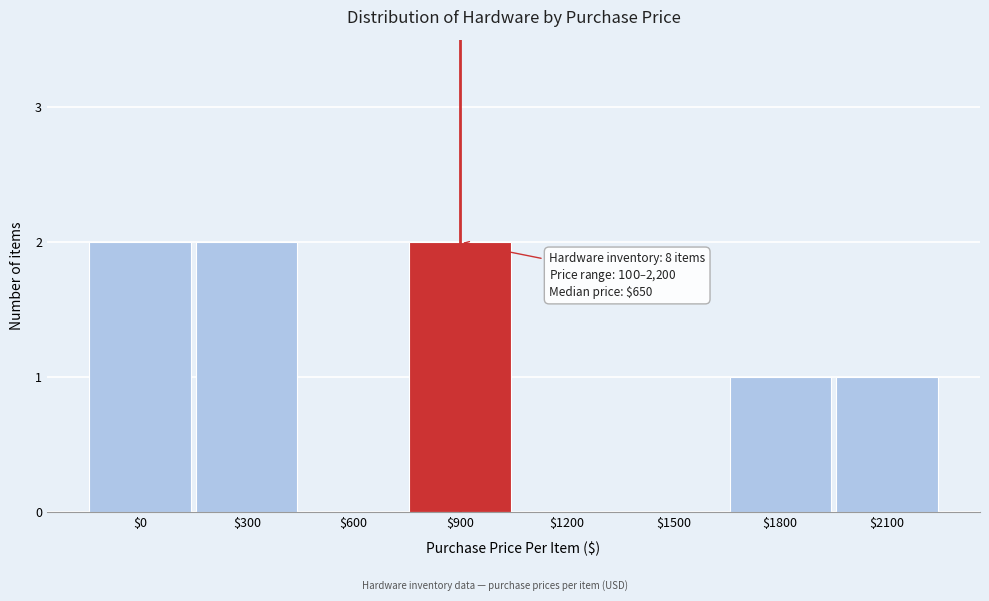

Is it true that the value at $1500 is 0?

True